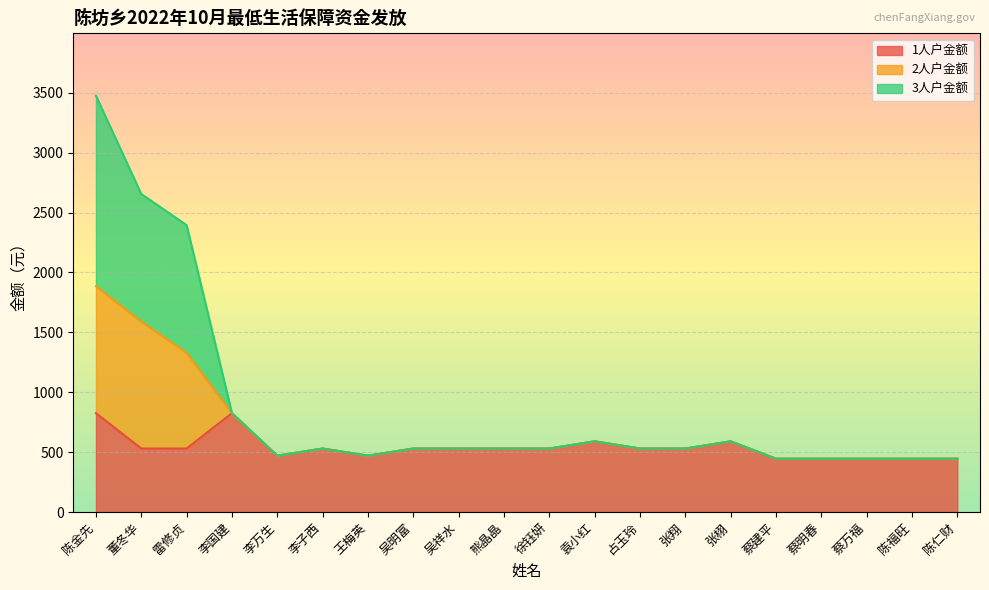

At which category is the sum across all series the highest?

陈金先